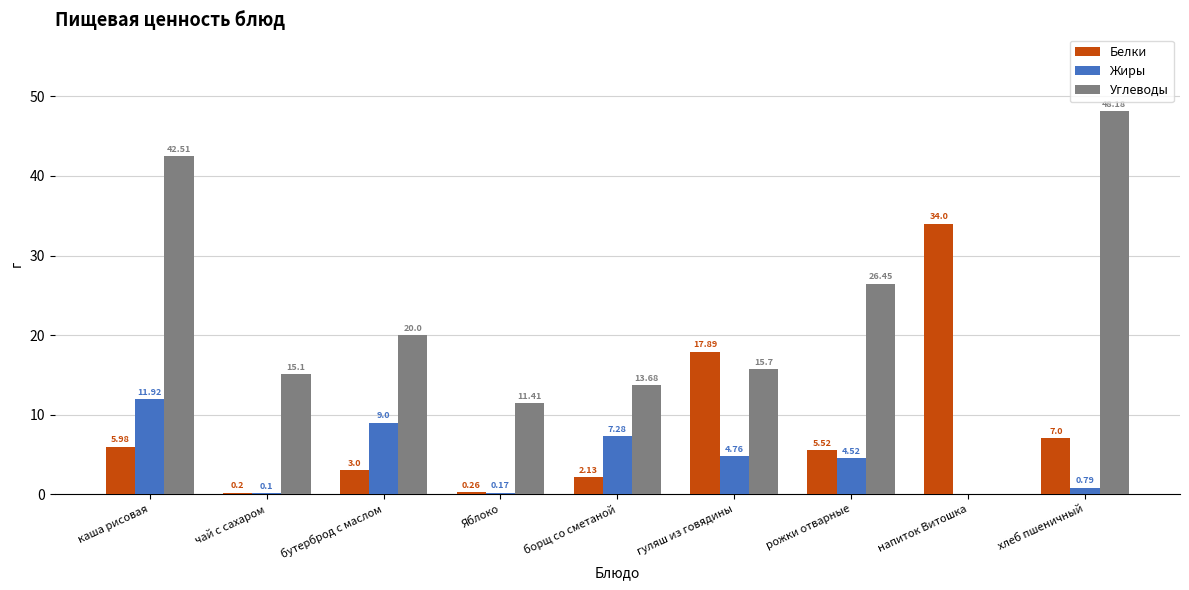

How many data points does each series have?

9